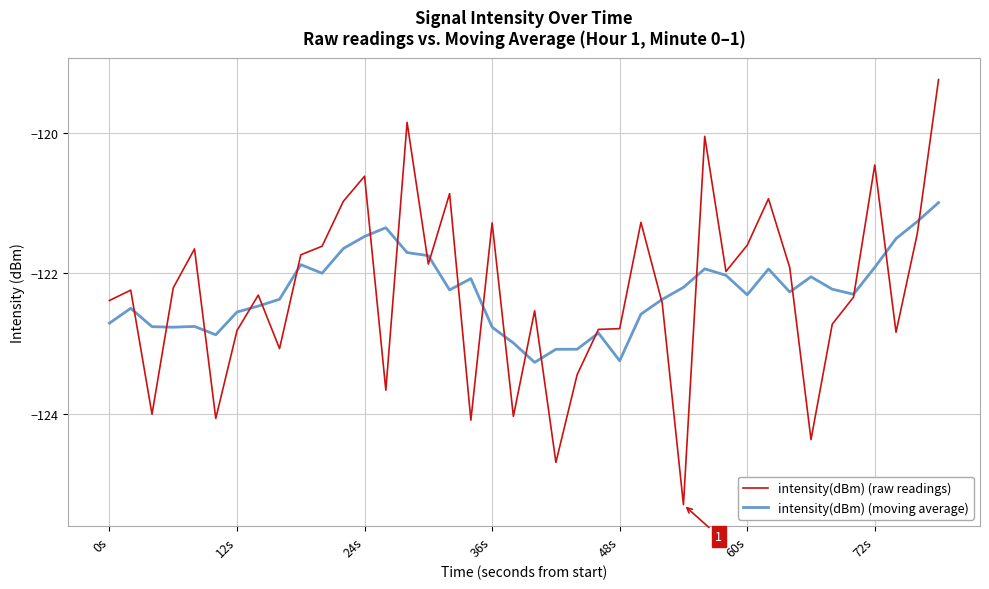

Which series has the largest range (max minus min)?

intensity(dBm) (raw readings)